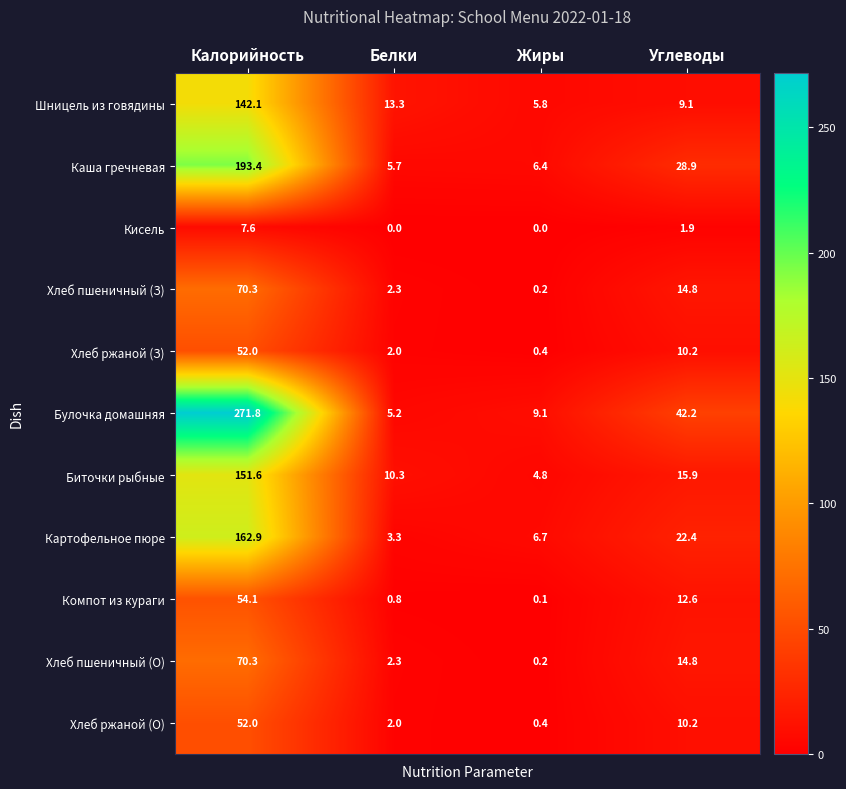

What is the spread (max minus min) of values at Белки?

13.3